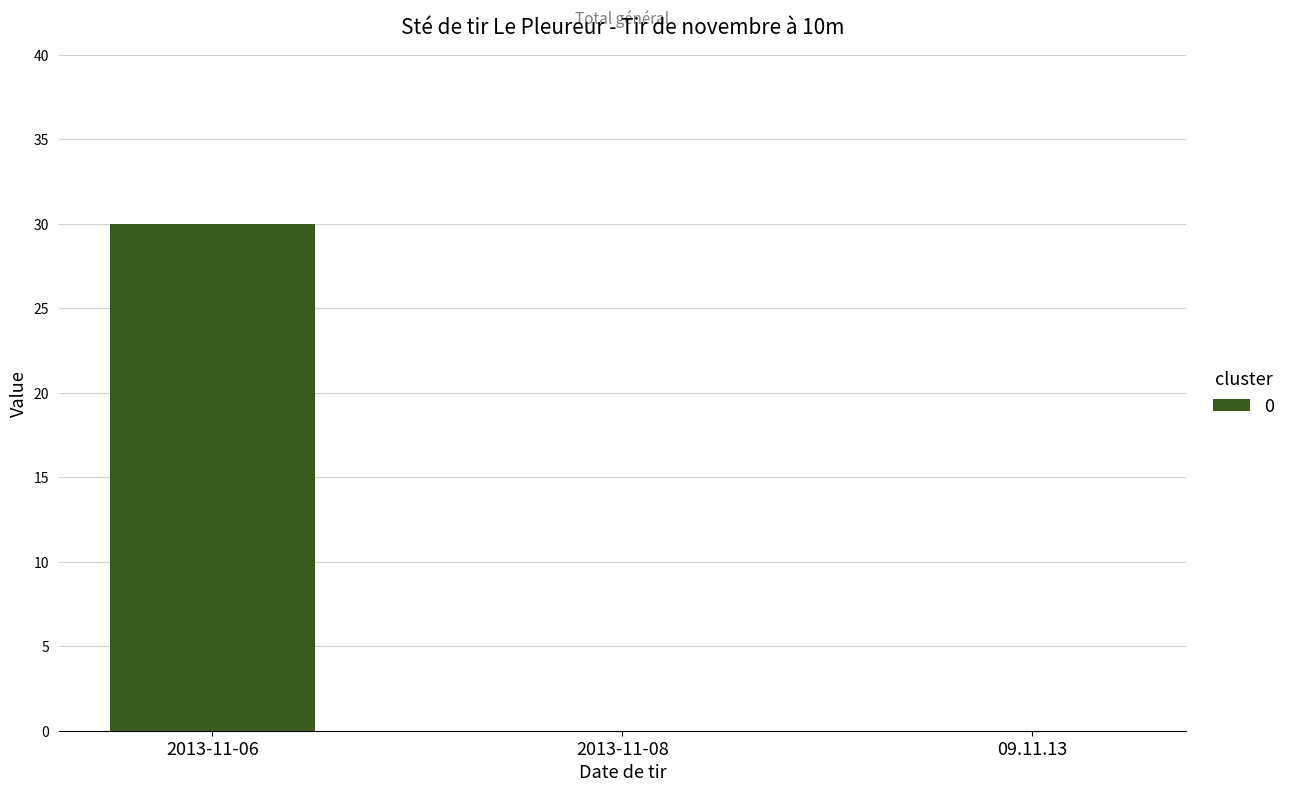

Which category has the highest value across all series?

2013-11-06